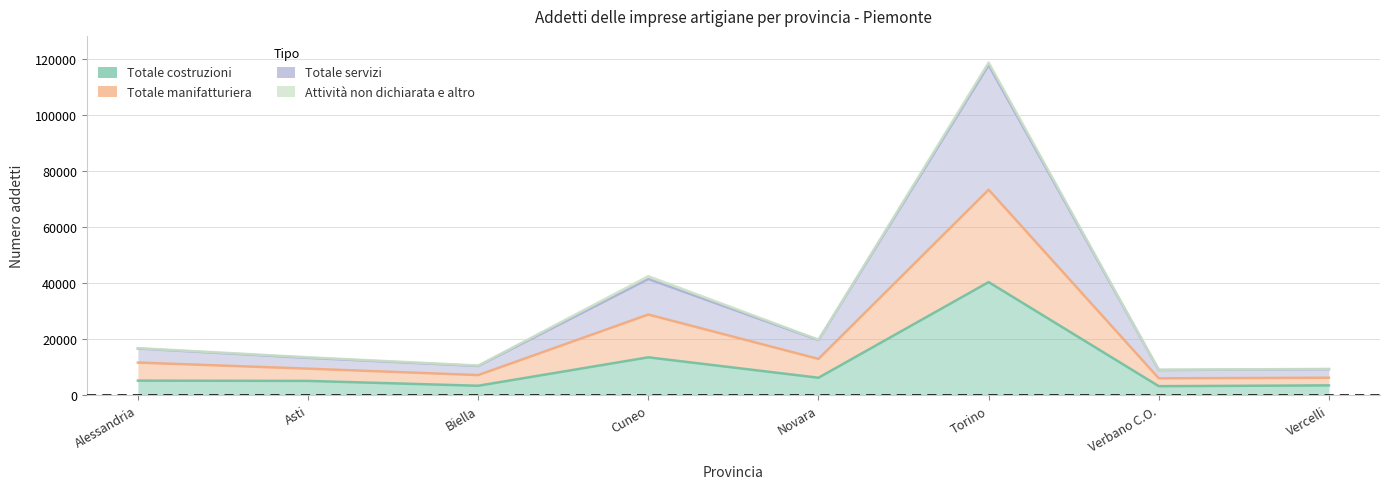

What is the value of the Totale servizi point at the 3rd from the left?

10419